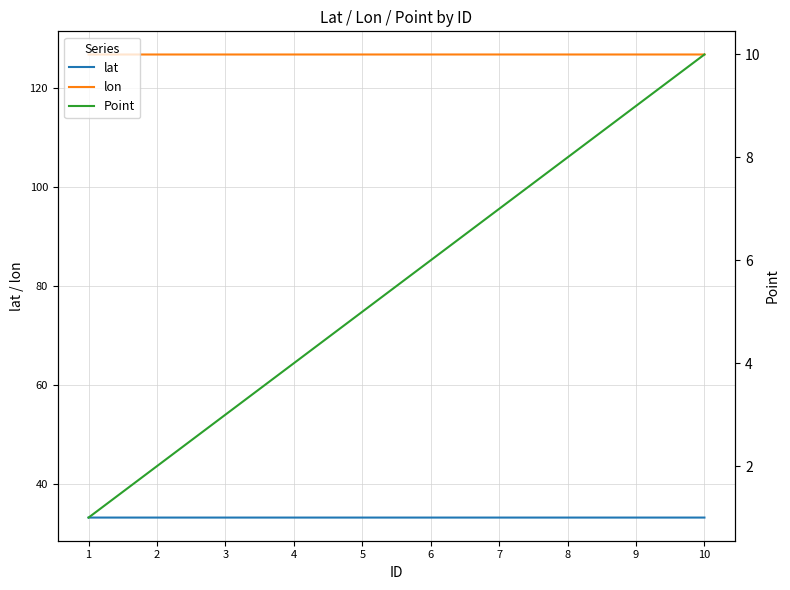

Reading right to left, extract all data points from this chart.

lat: 10=33.3	9=33.3	8=33.3	7=33.3	6=33.3	5=33.3	4=33.3	3=33.3	2=33.3	1=33.3
lon: 10=126.7	9=126.7	8=126.7	7=126.7	6=126.7	5=126.7	4=126.7	3=126.7	2=126.7	1=126.7
Point: 10=10.0	9=9.0	8=8.0	7=7.0	6=6.0	5=5.0	4=4.0	3=3.0	2=2.0	1=1.0